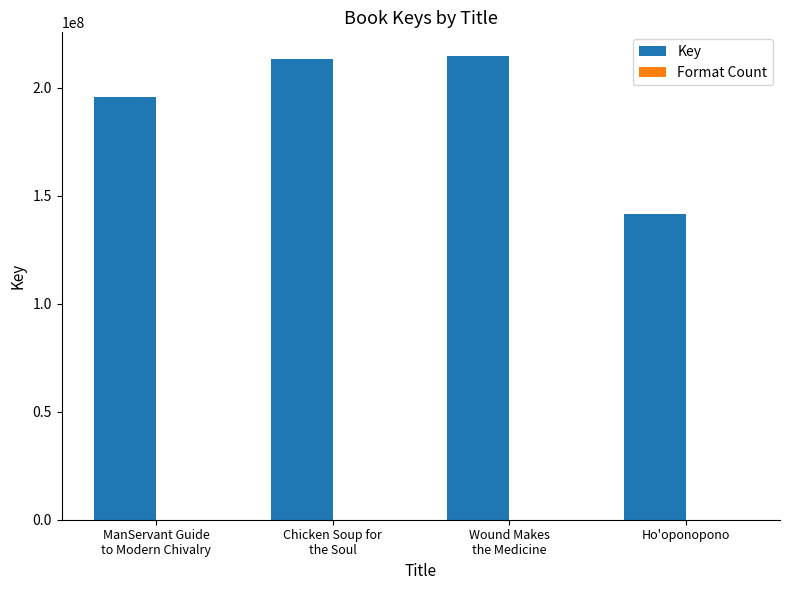

Which series has the largest total across all categories?

Key